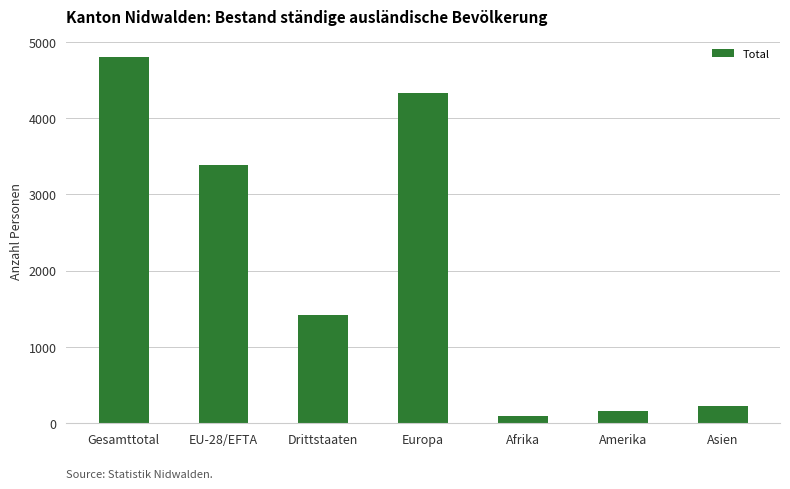

What is the sum of the values at Europa and Afrika?

4427